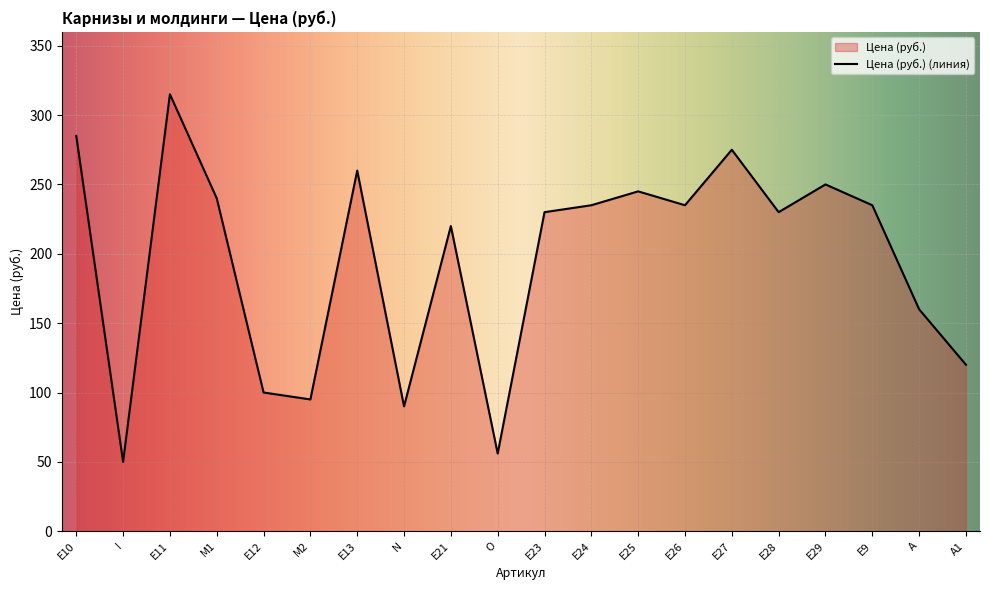

Where is the first local maximum?

E11